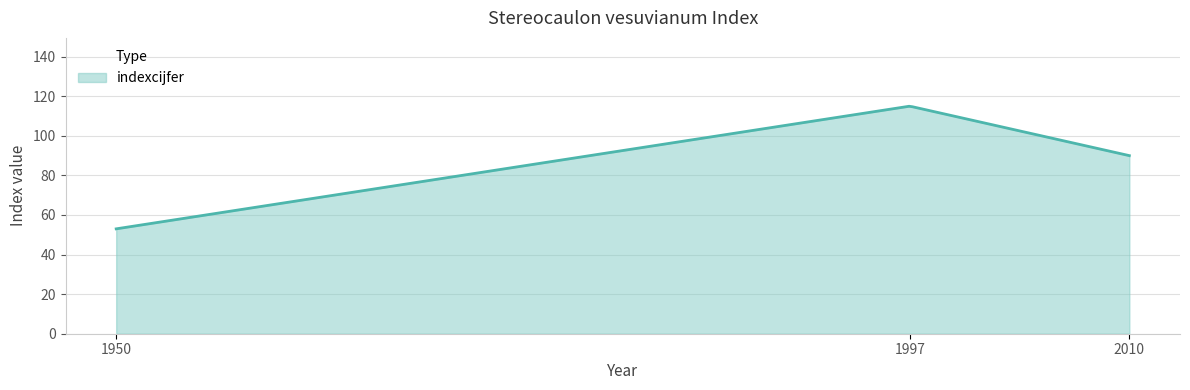

What is the greatest value displayed?

114.9